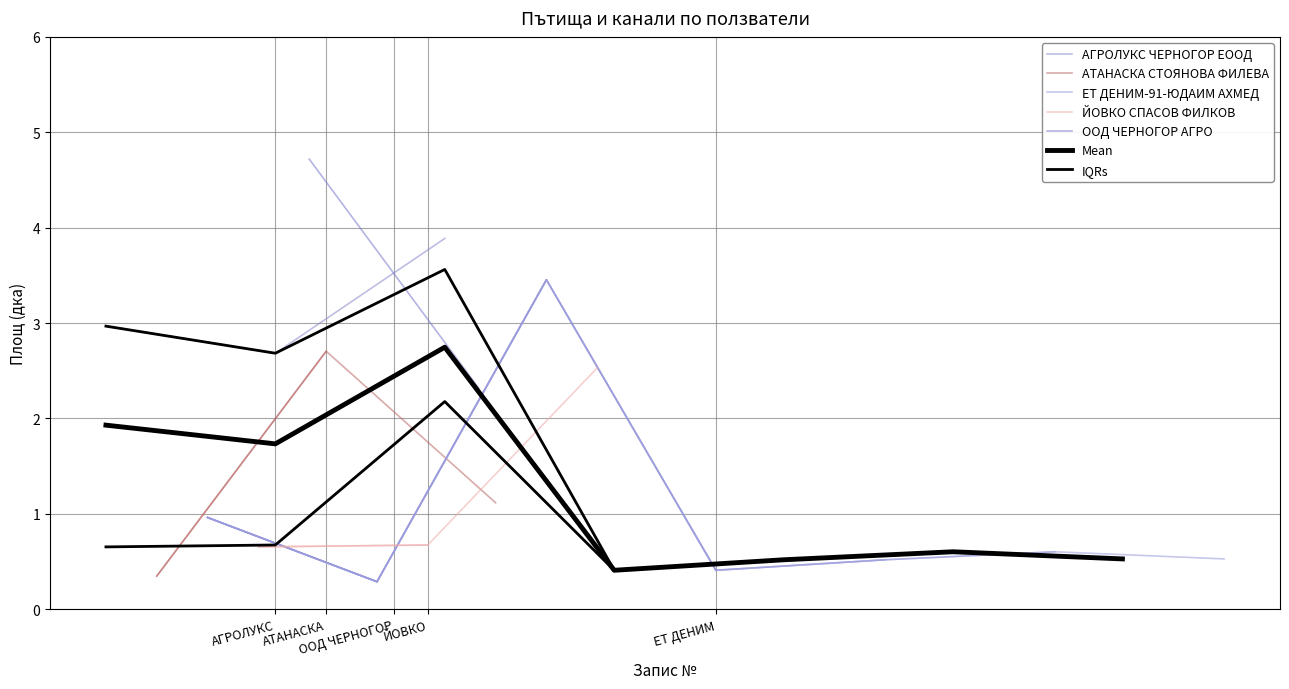

Is it true that Mean equals 2.6 at АТАНАСКА?

False